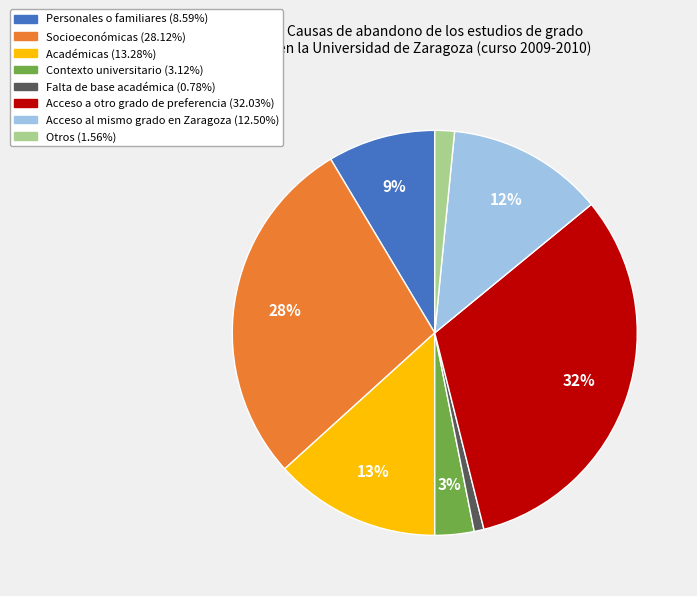

Count the number of slices in the pie.

8